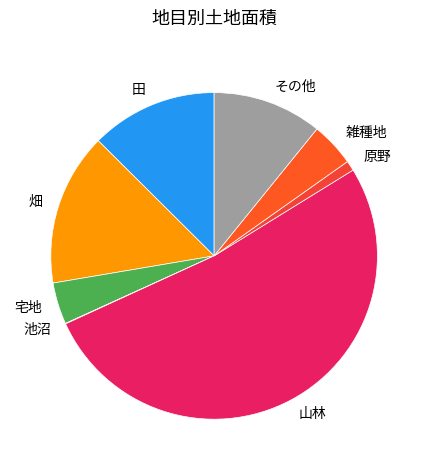

Which category accounts for the majority?

山林